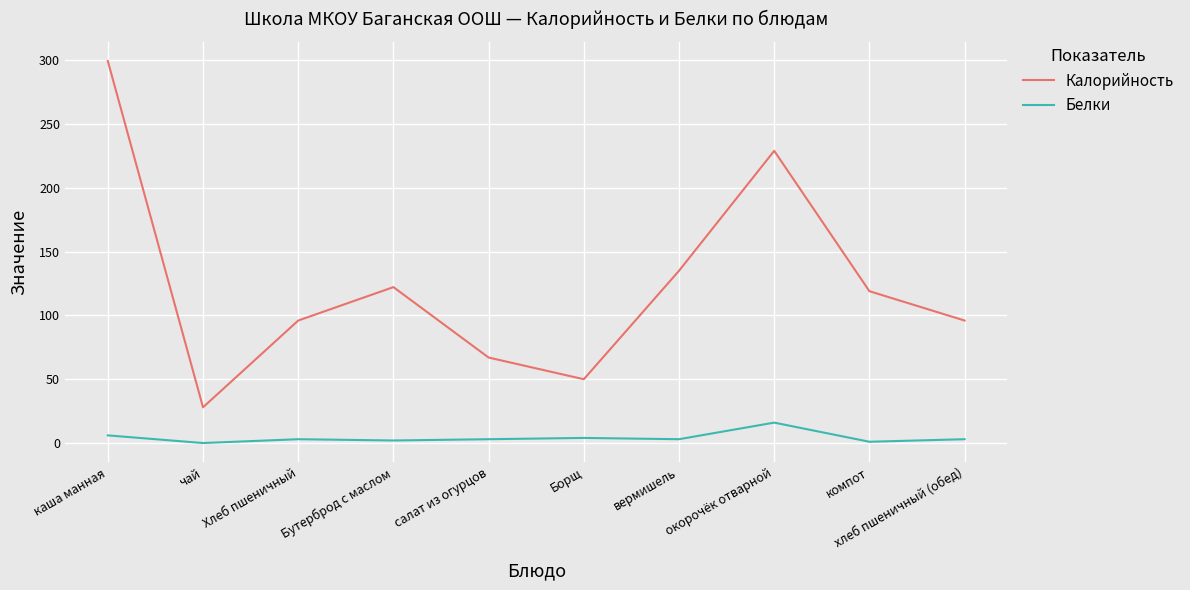

What are all the series names shown in the legend?

Калорийность, Белки